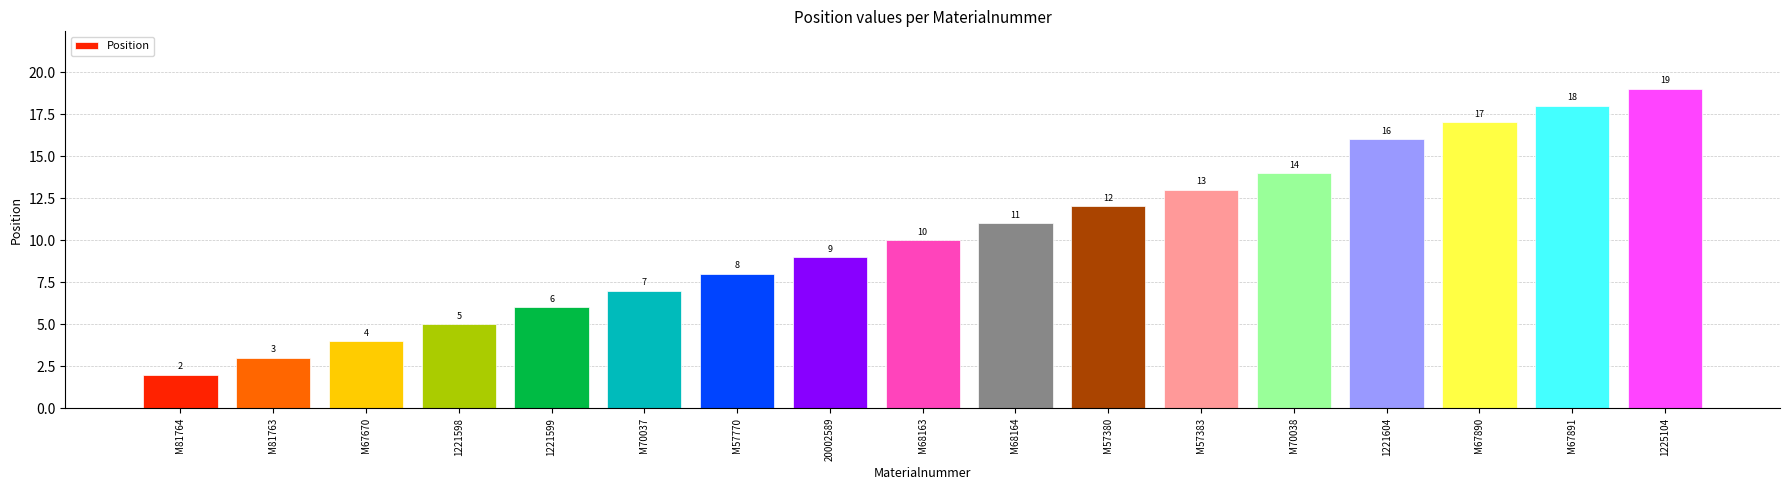

What is the difference between the values at 1225104 and M70037?

12